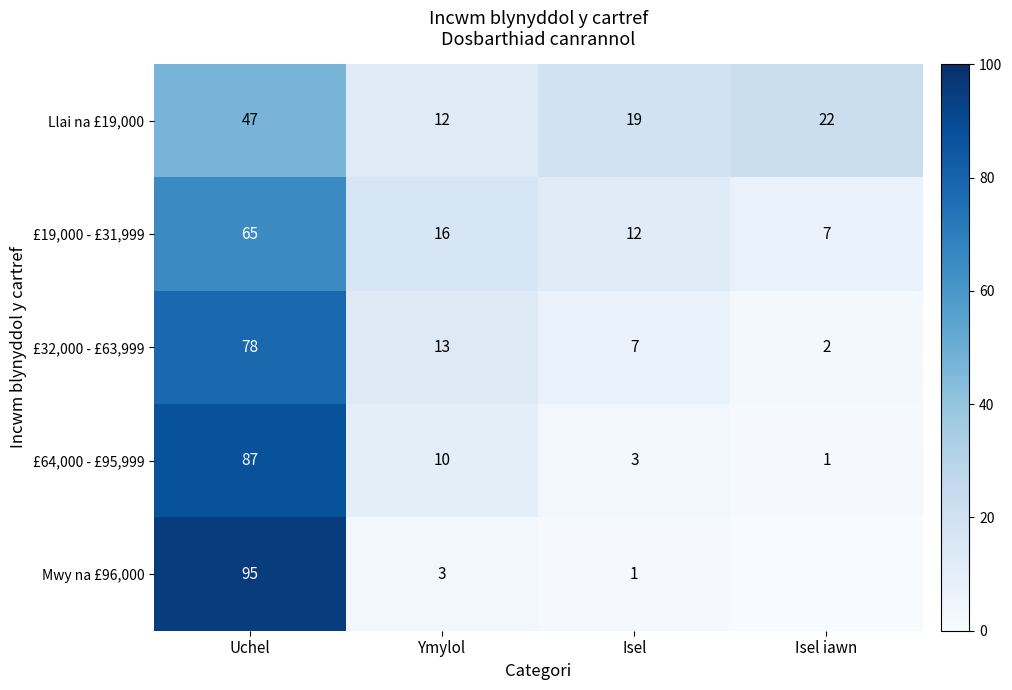

At which label does £19,000 - £31,999 first exceed 16?

Uchel